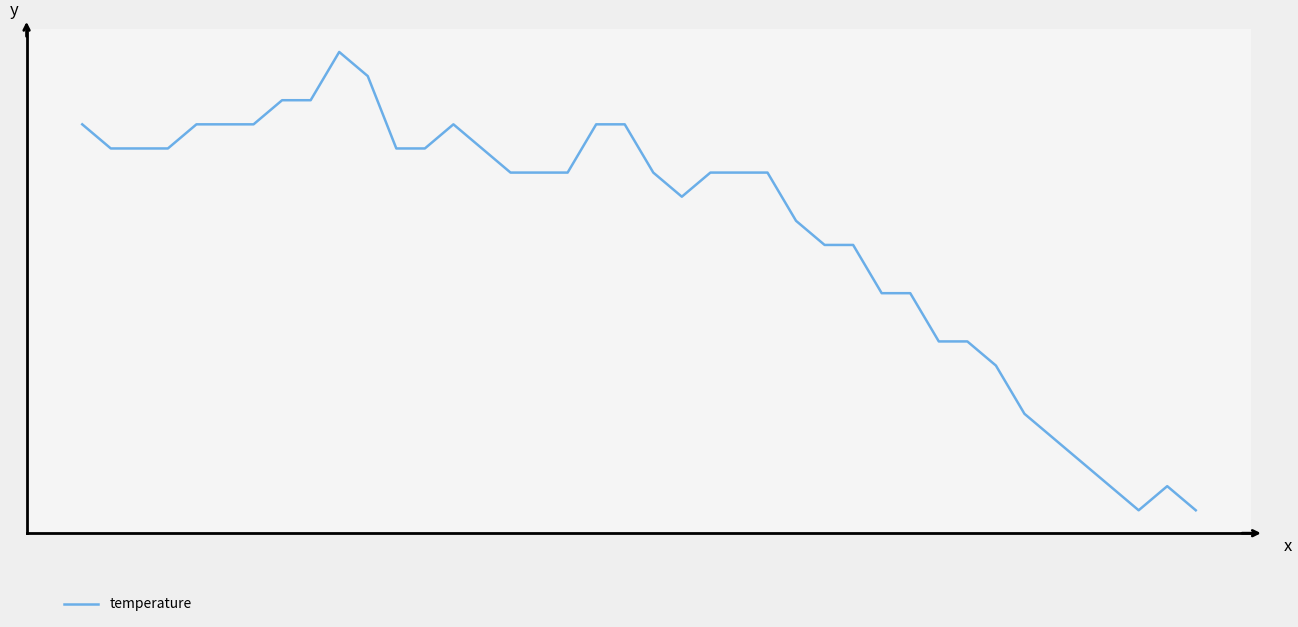

List the labels in order of value, largest first.

9, 10, 7, 8, 0, 4, 5, 6, 13, 18, 19, 1, 2, 3, 11, 12, 14, 15, 16, 17, 20, 22, 23, 24, 21, 25, 26, 27, 28, 29, 30, 31, 32, 33, 34, 35, 36, 38, 37, 39